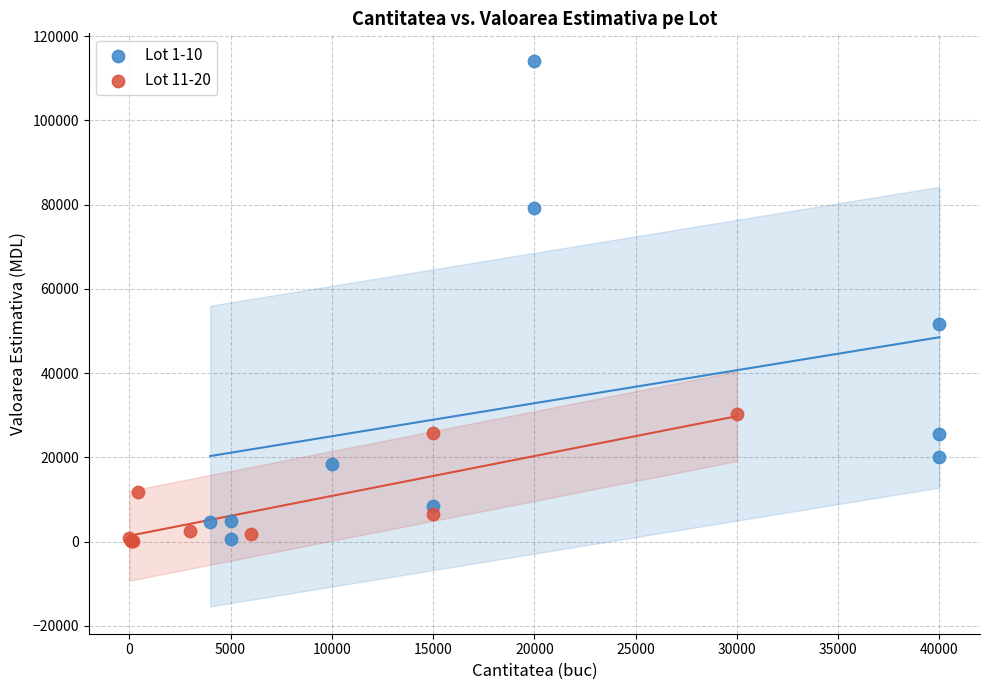

Which series has the widest spread of Y values?

Lot 1-10